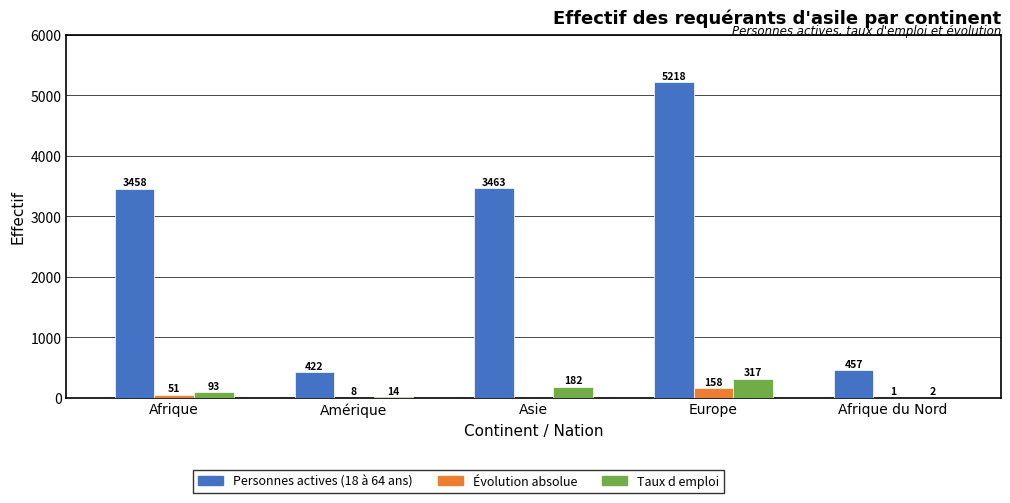

What is the approximate value of Évolution absolue at Afrique du Nord?

1